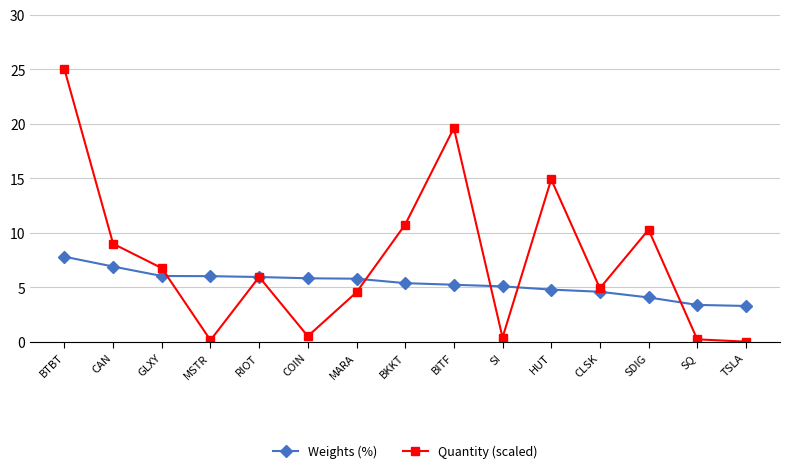

Where does the Weights (%) series first go above 5?

BTBT